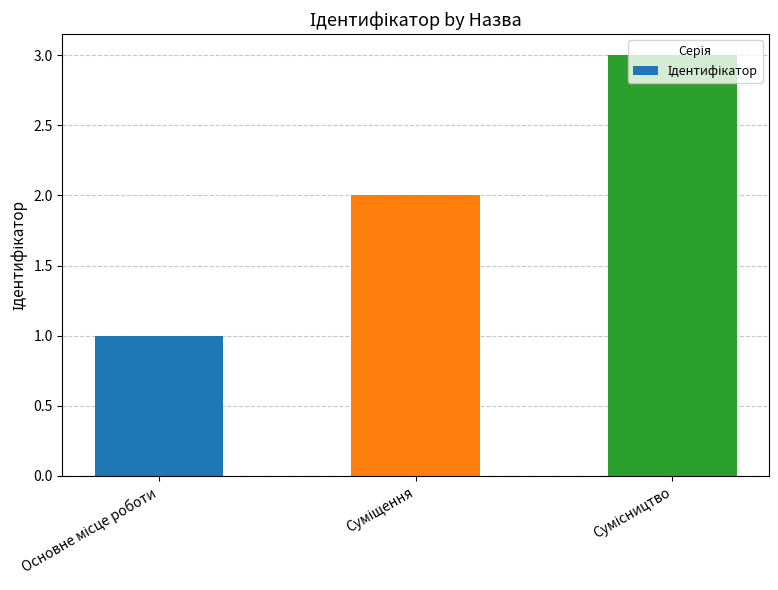

How many series are shown in this chart?

1